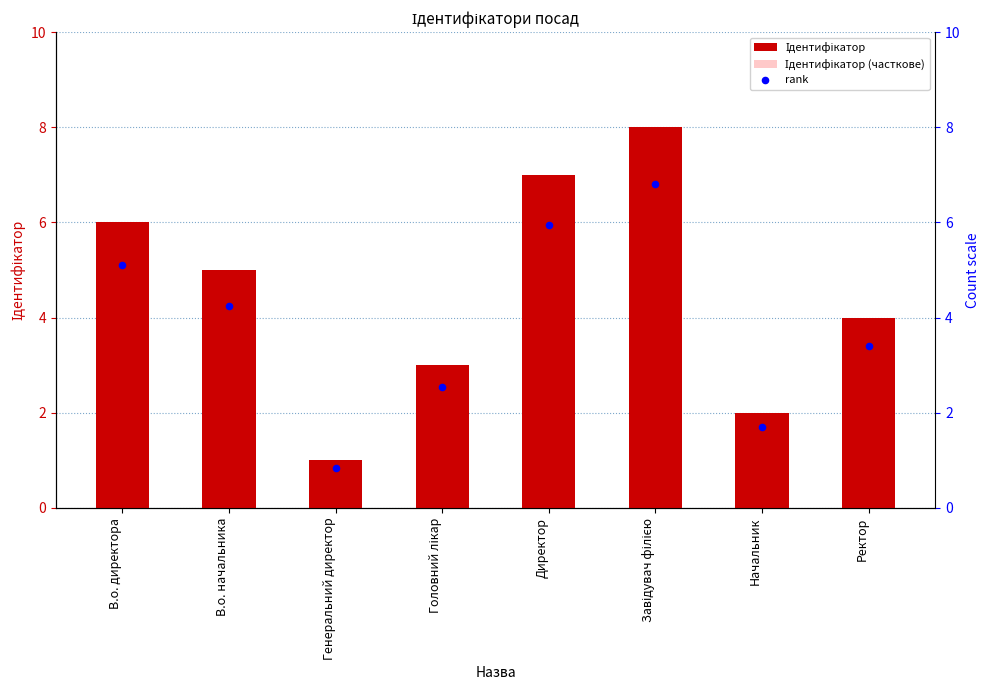

At which category is the sum across all series the highest?

Завідувач філією